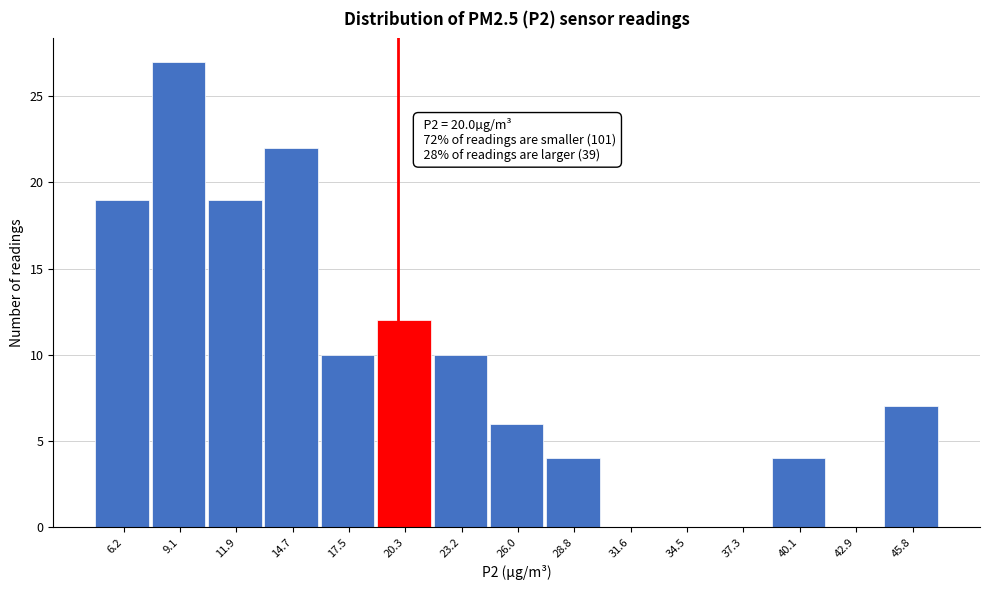

Over which range of the x-axis is the bar tallest?

7.5 to 10.5